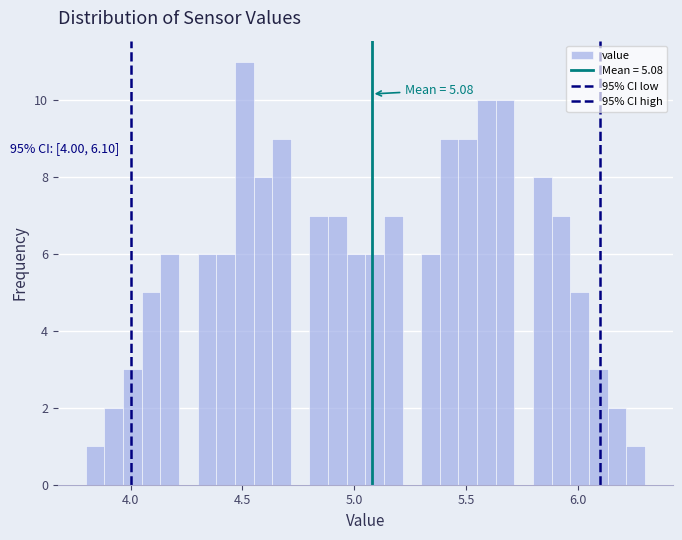

Read against the x-axis, roughly where is the centre of the tallest bar?

4.50